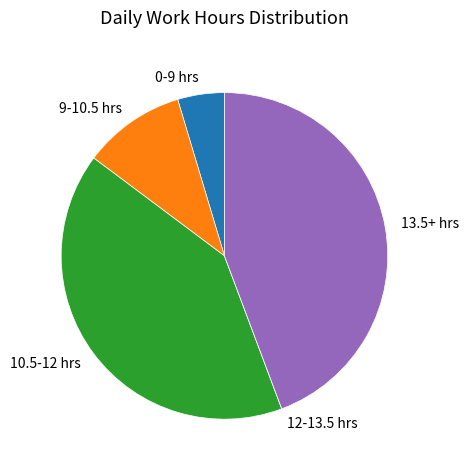

Is it true that 13.5+ hrs is 44% of the pie?

True